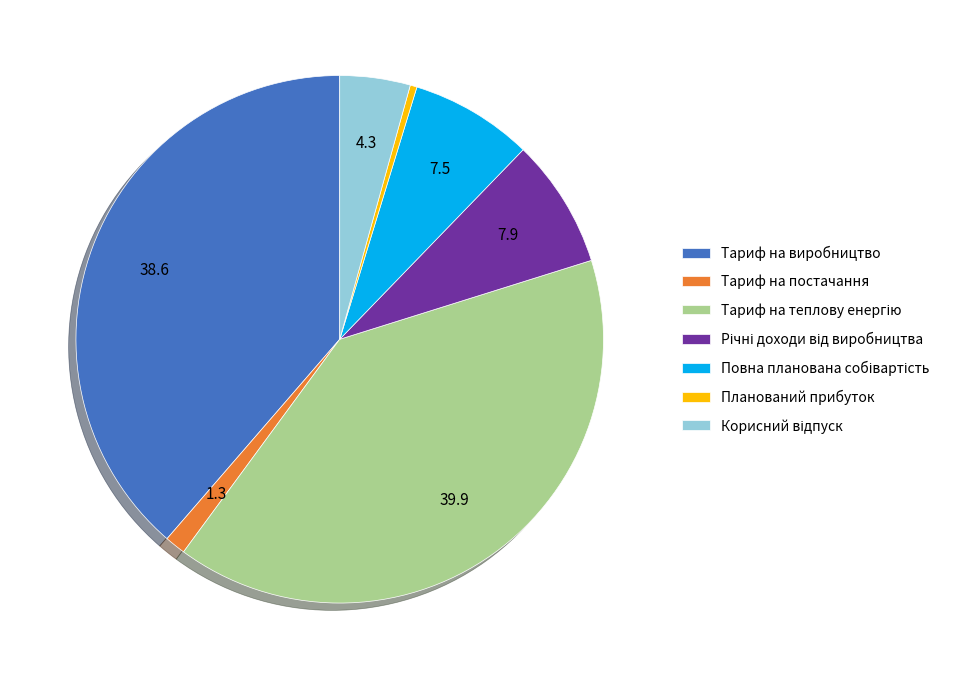

Is there a majority slice in this chart?

No